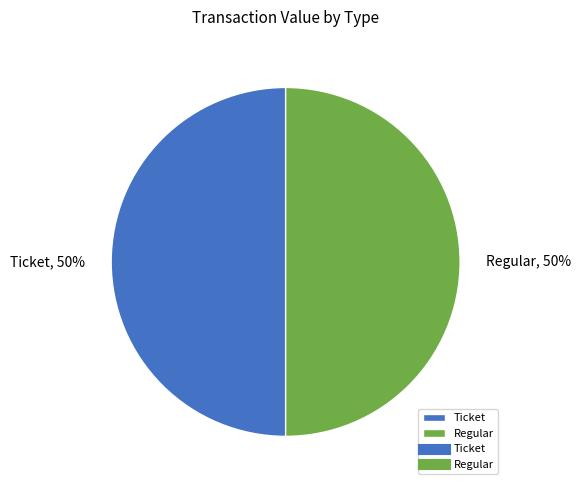

What percentage is the Ticket slice, to the nearest percent?

50%